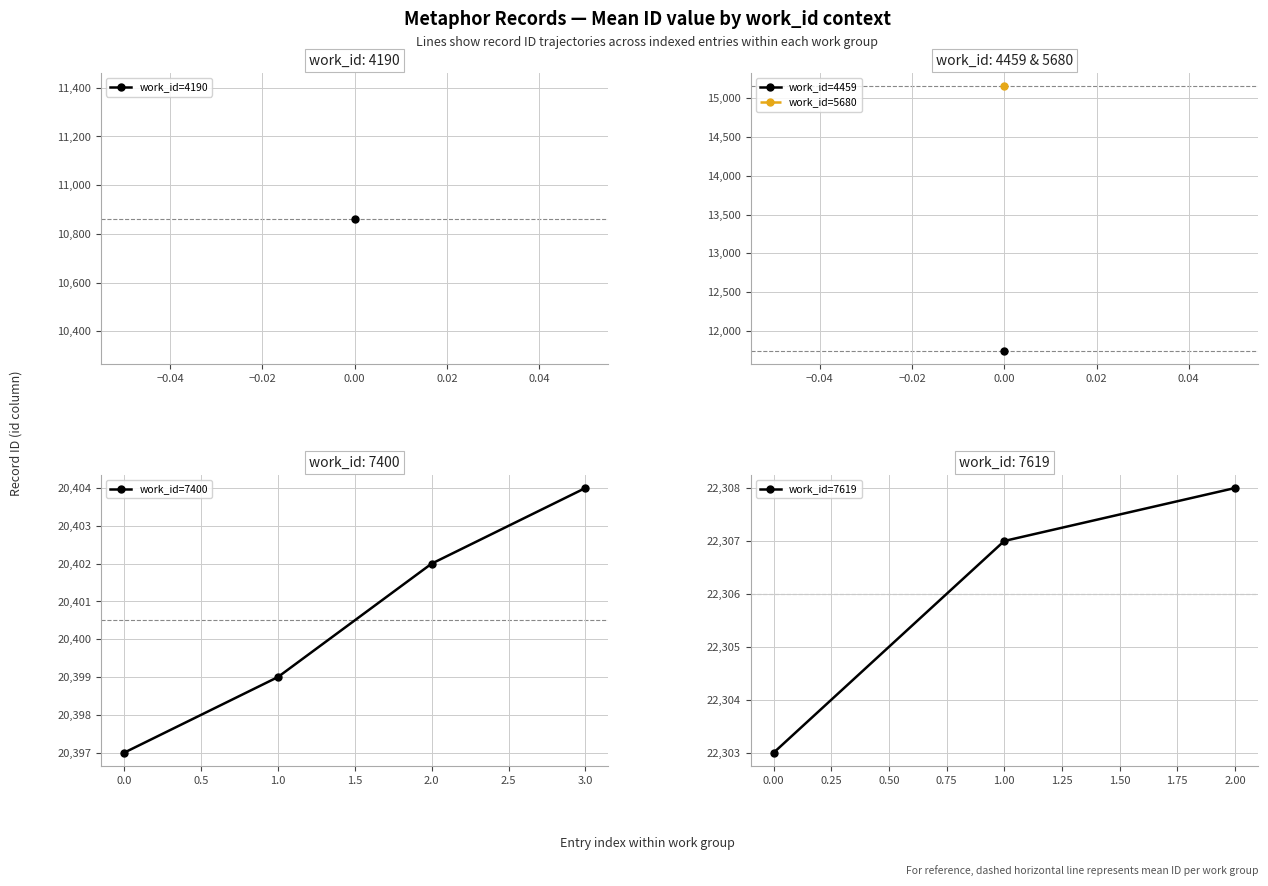

Reading left to right, list all the values displayed in this chart.

work_id: 10863=4190	11743=4459	15154=5680	20397=7400	20399=7400	20402=7400	20404=7400	22303=7619	22307=7619	22308=7619
id: 10863=10863	11743=11743	15154=15154	20397=20397	20399=20399	20402=20402	20404=20404	22303=22303	22307=22307	22308=22308